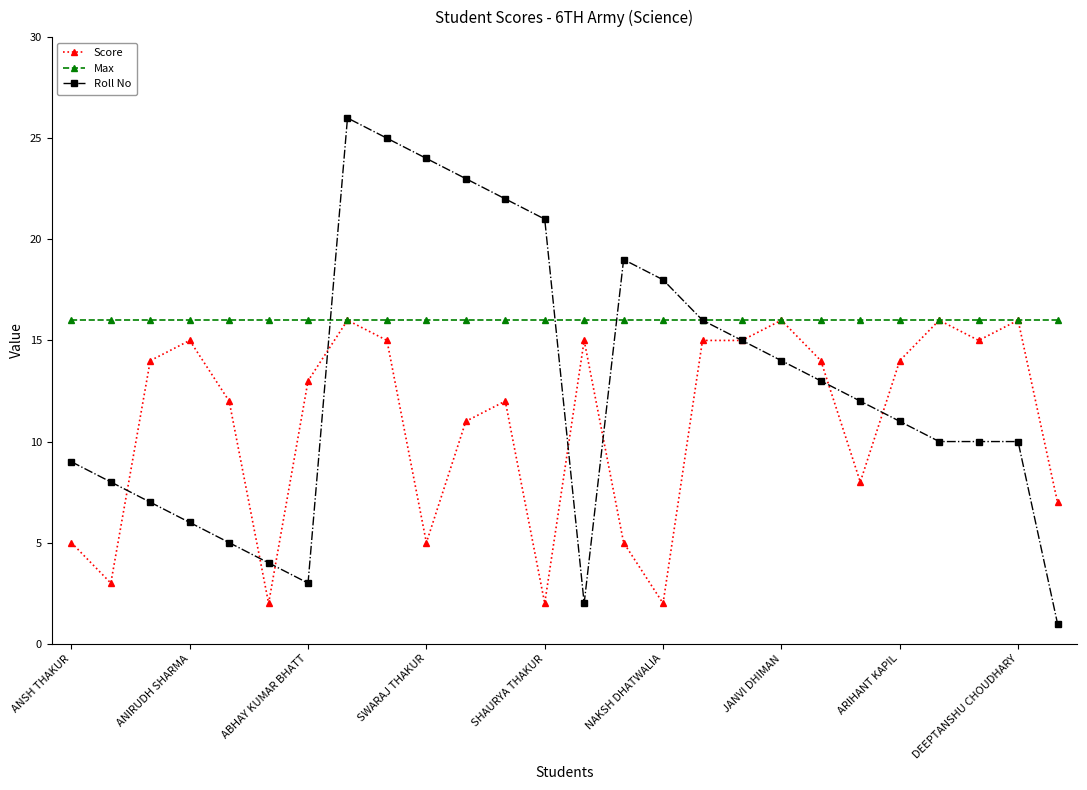

Rank the series by their average value, from lowest to highest.

Score, Roll No, Max